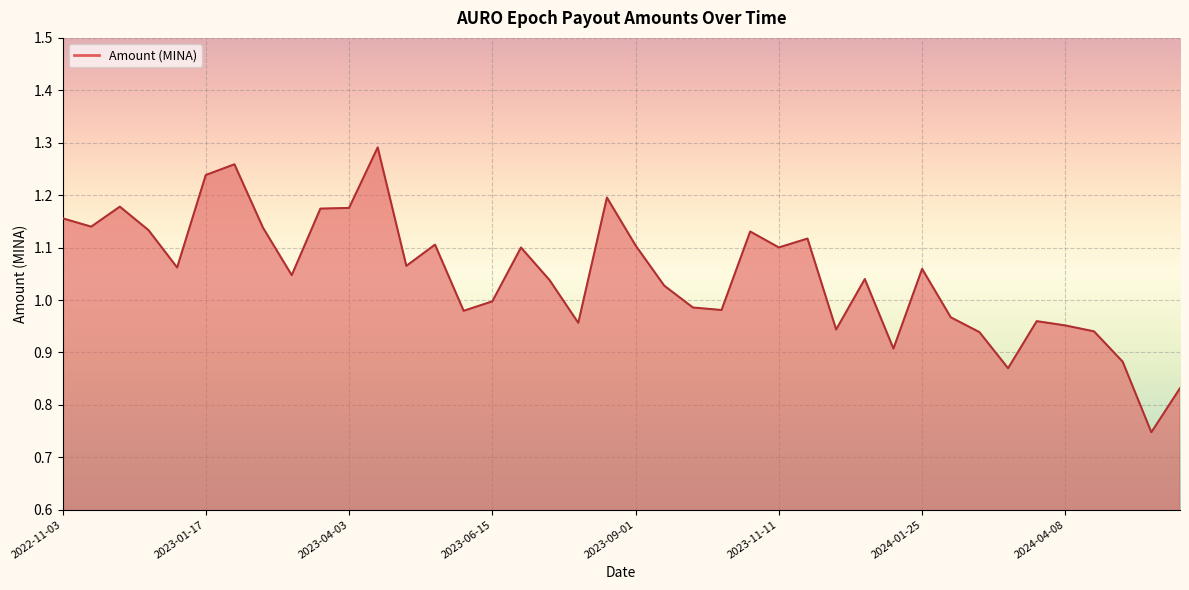

What is the difference between the maximum and minimum values?

0.5